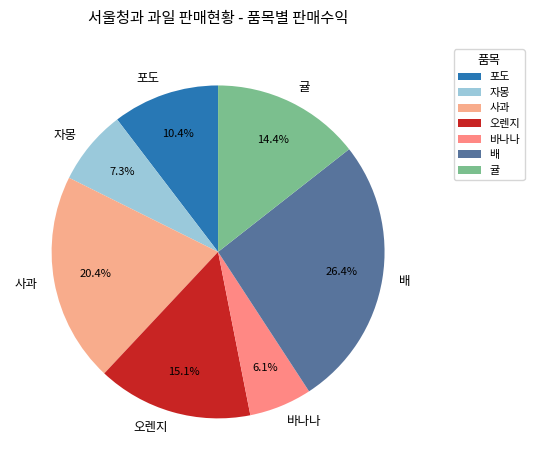

To the nearest percent, what is the difference between the largest and smallest slice percentages?

20%